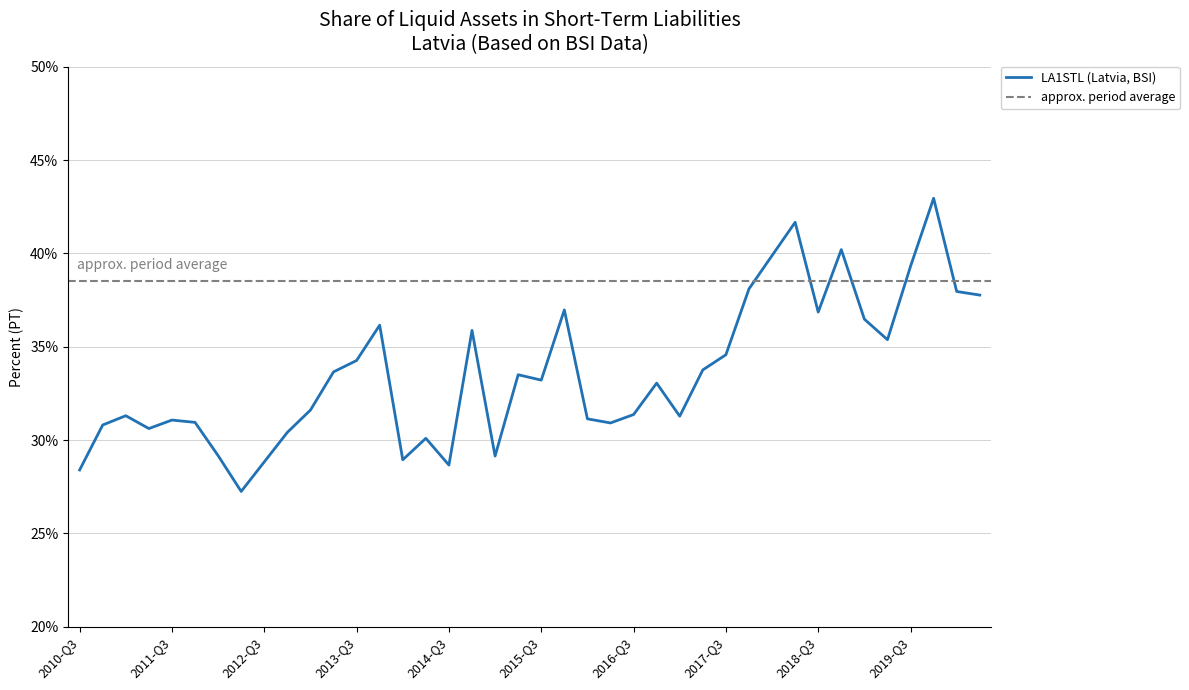

What is the smallest value displayed?

27.2